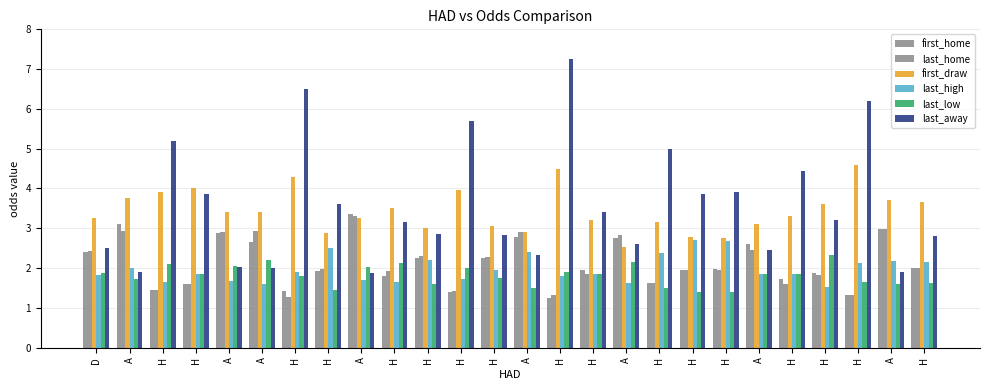

Between A and H, which series saw the biggest shift?

first_home